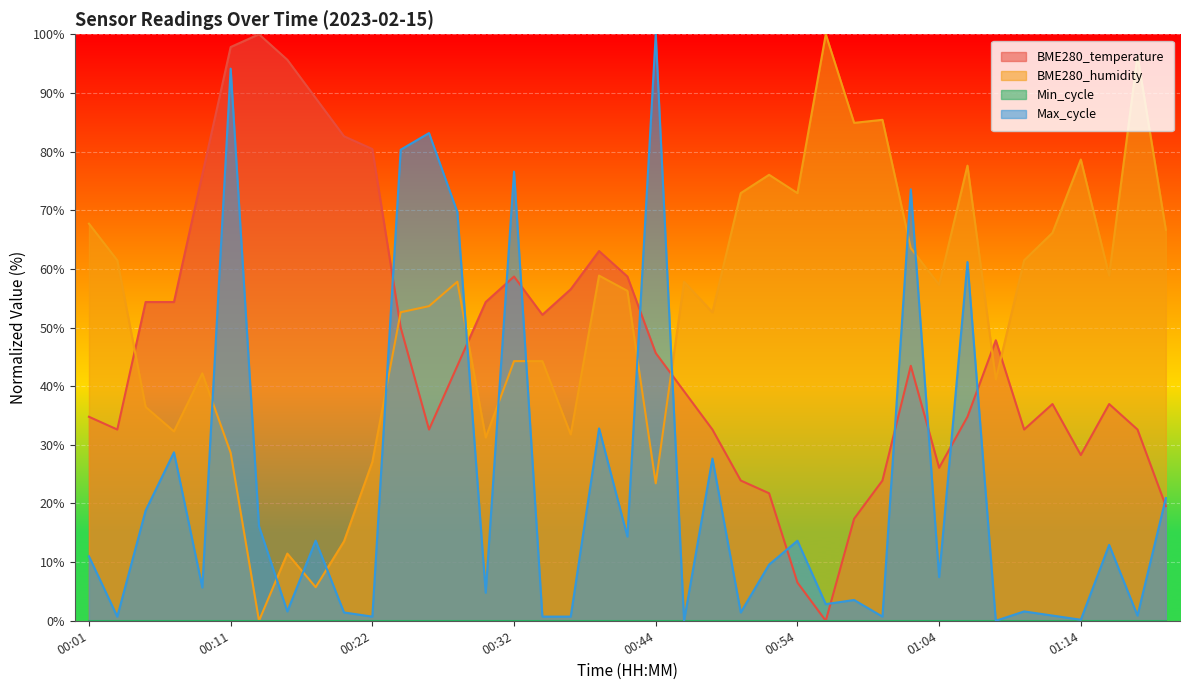

At which category does BME280_temperature reach its first local peak?

00:13